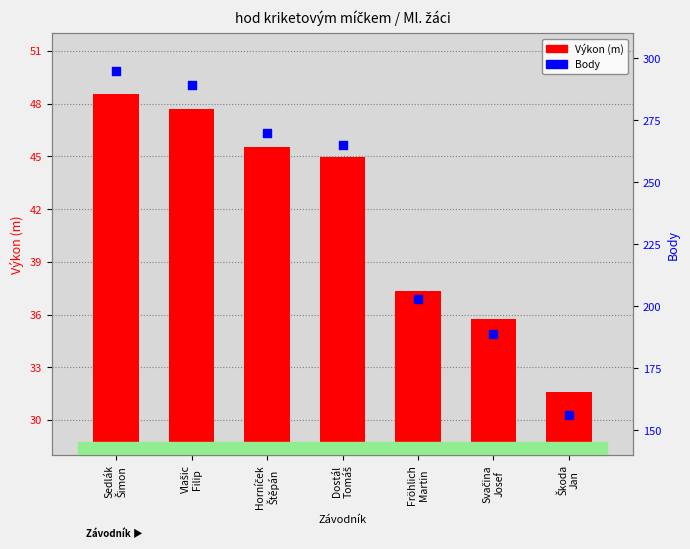

Which series has the largest total across all categories?

Body